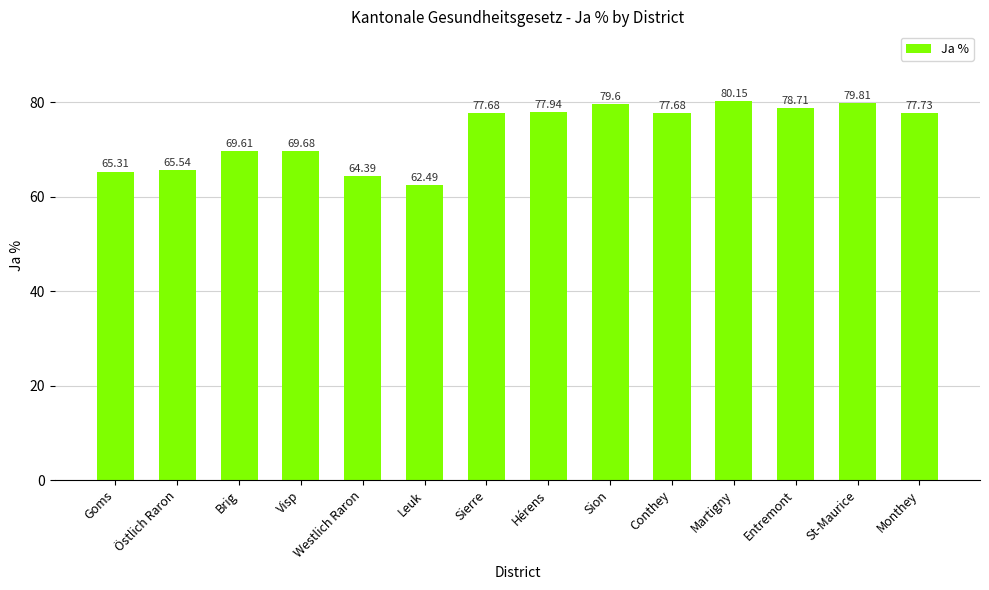

Which label corresponds to the largest value in the chart?

Martigny